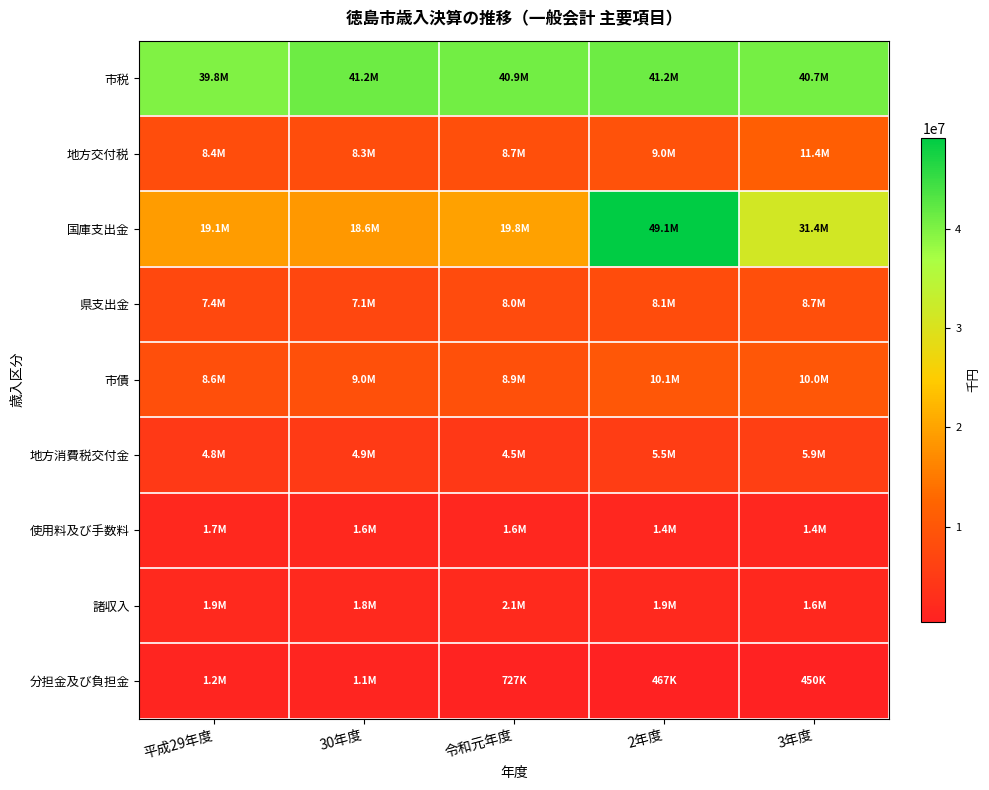

How many series are shown in this chart?

9